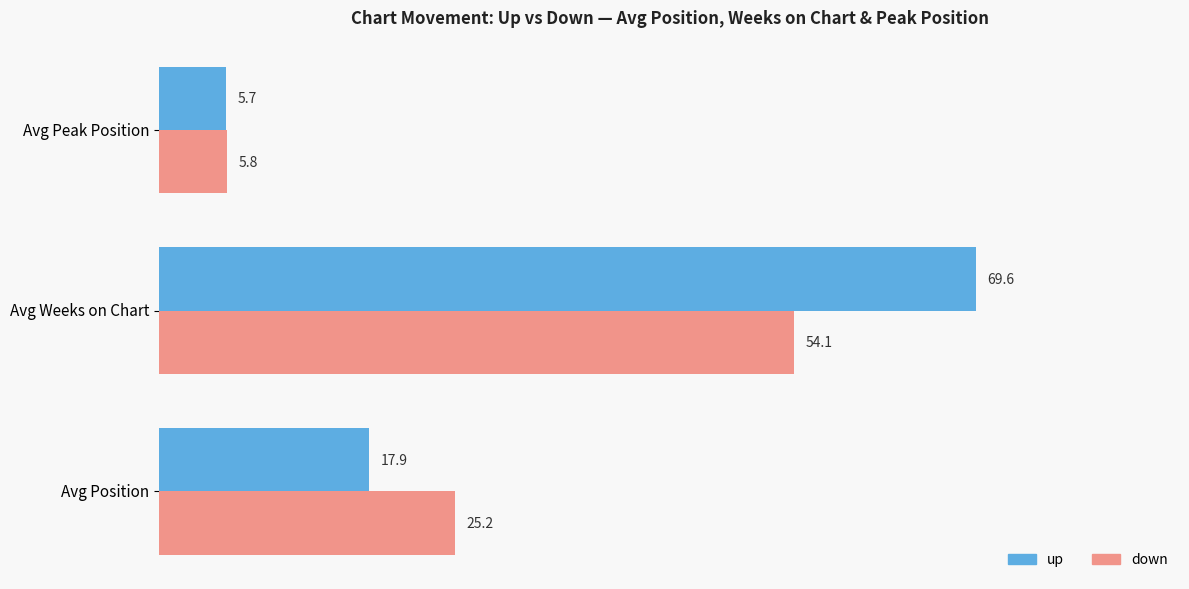

At which label is down closest to 29?

Avg Position